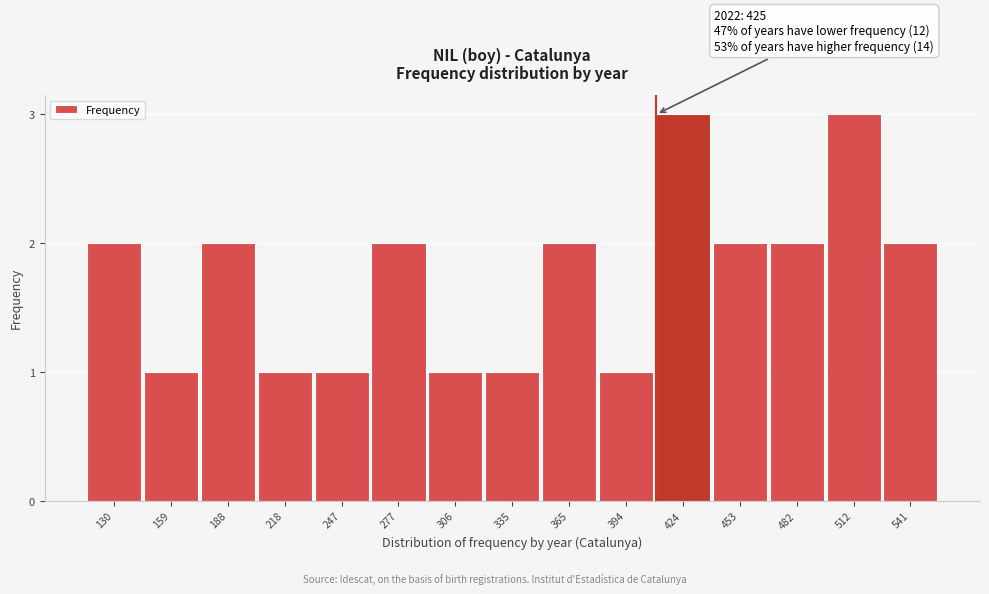

Reading left to right, extract all data points from this chart.

2	1	2	1	1	2	1	1	2	1	3	2	2	3	2